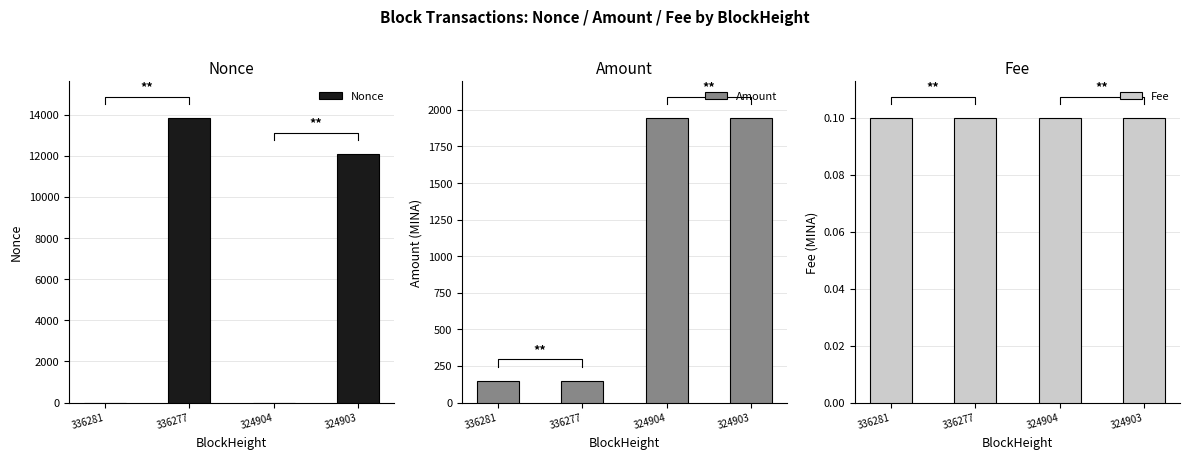

What is the greatest value displayed?

13843.0